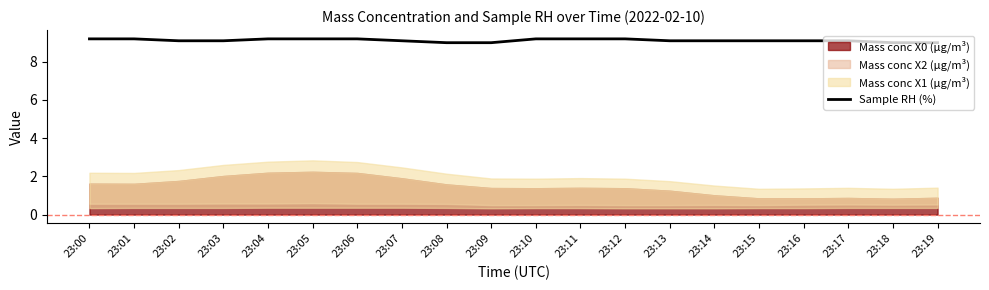

List the labels in order of value, smallest first.

23:08, 23:09, 23:18, 23:19, 23:02, 23:03, 23:07, 23:13, 23:14, 23:15, 23:16, 23:17, 23:00, 23:01, 23:04, 23:05, 23:06, 23:10, 23:11, 23:12